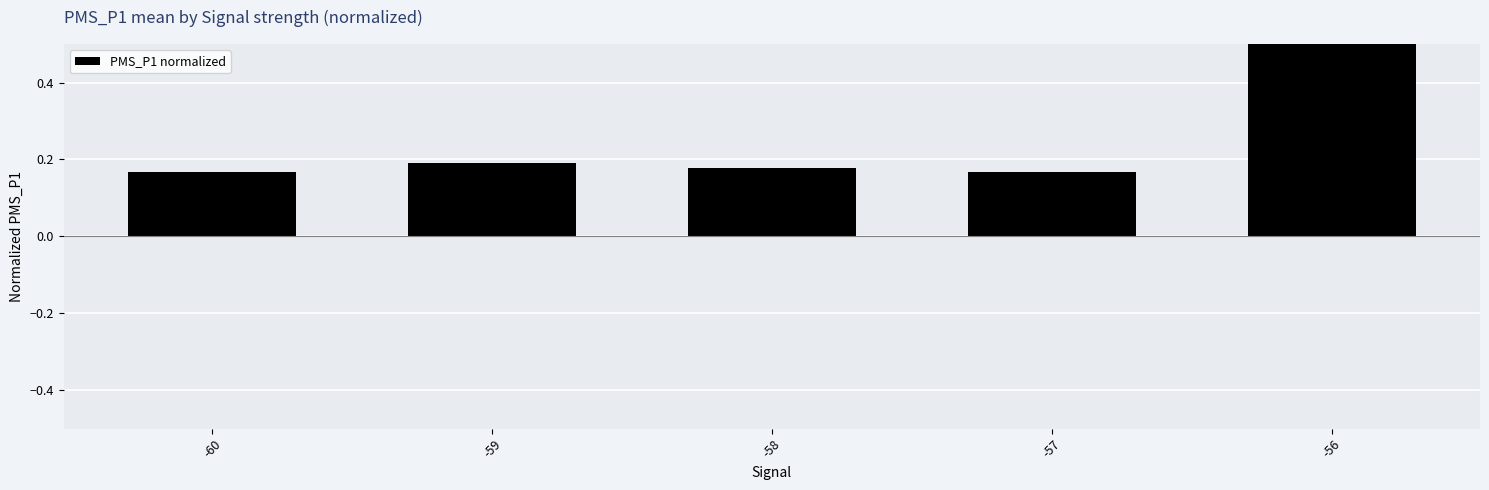

What is the difference between the values at -57 and -56?

0.3